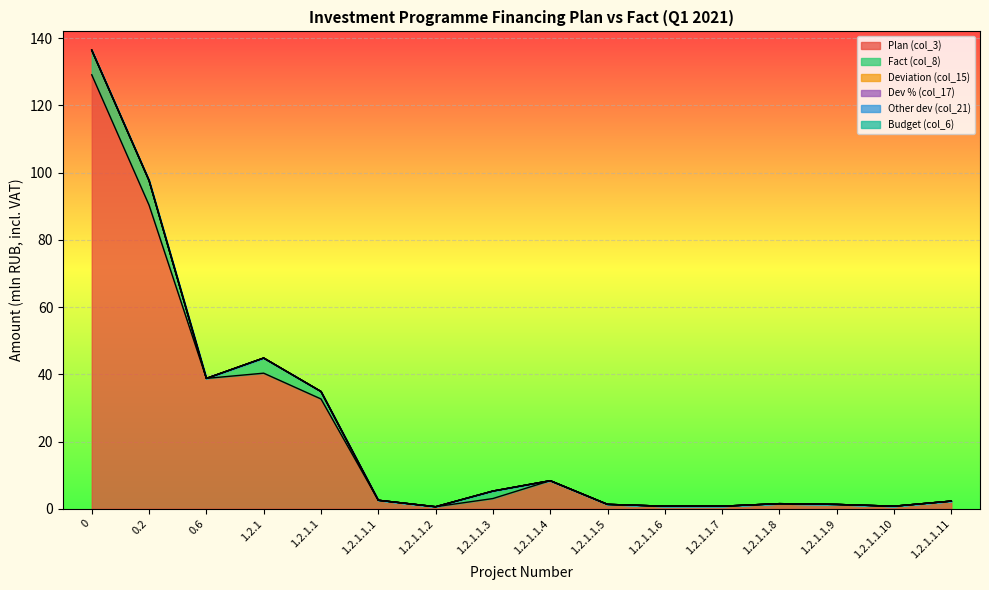

Is the value of Deviation (col_15) at 1.2.1.1.9 greater than the value of Fact (col_8) at 1.2.1.1.6?

No